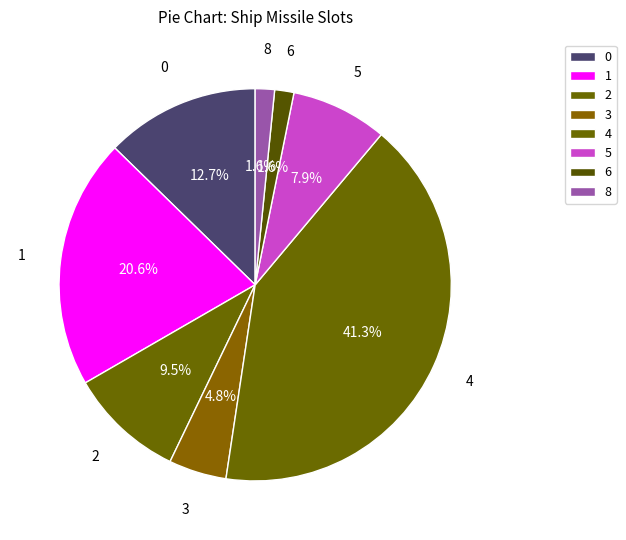

Combined, do 0 and 6 account for over 50%?

No